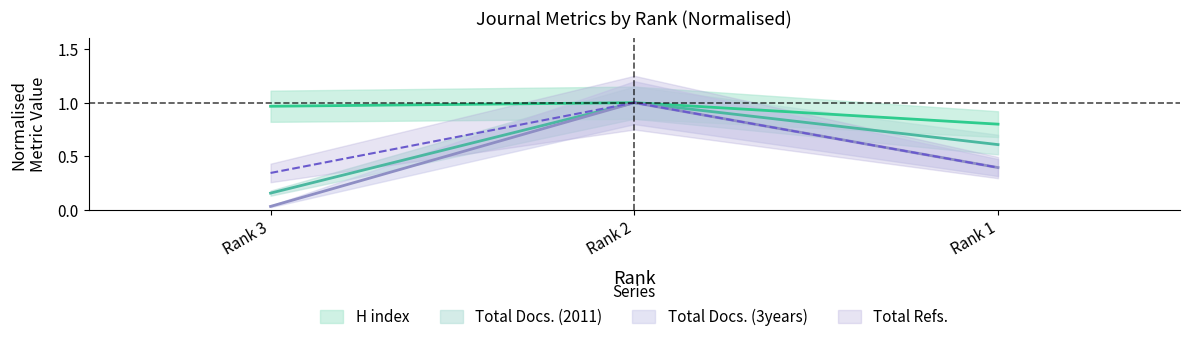

What is the value of the Total Docs. (3years) point at the 2nd from the left?

1.0